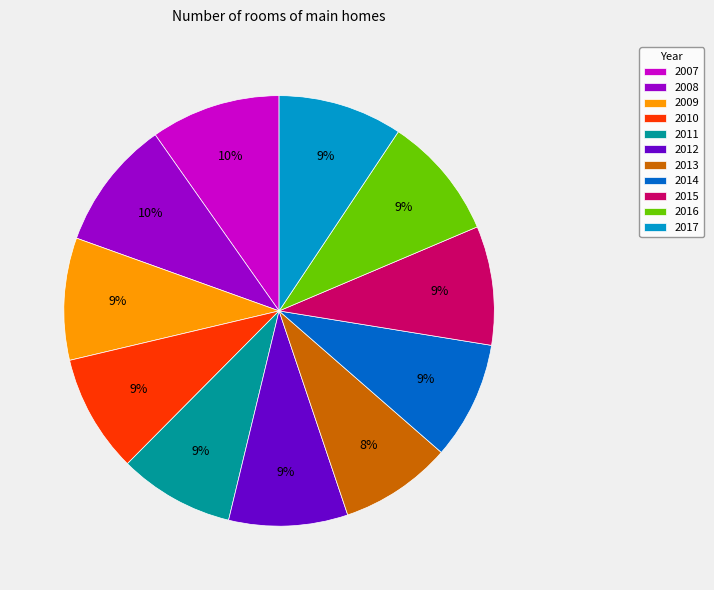

What is the ratio of the value at 2010 to the value at 2016?

1.0